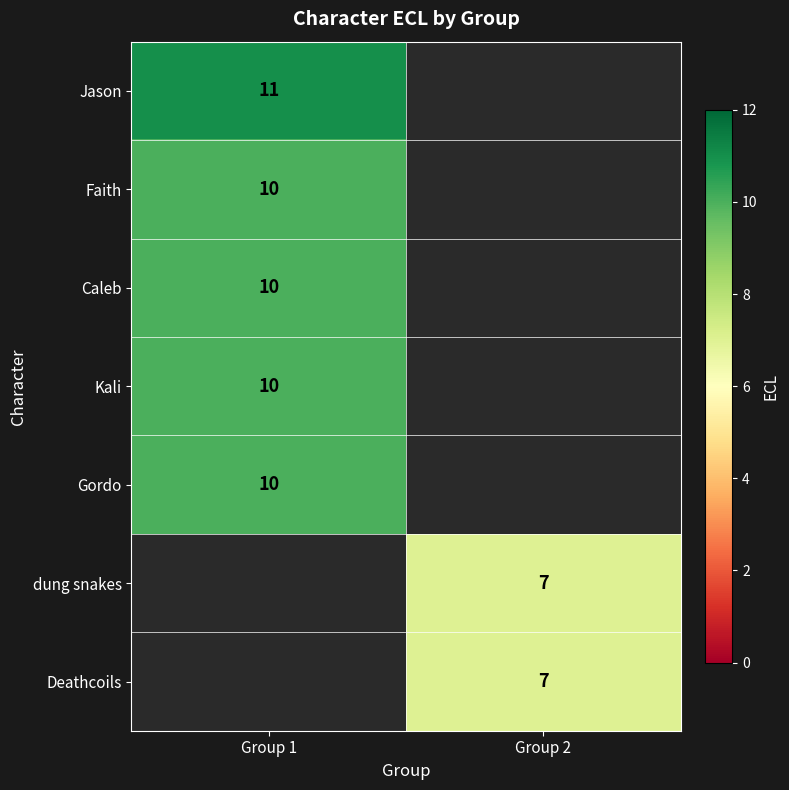

Is it true that Deathcoils equals 10 at Group 2?

False